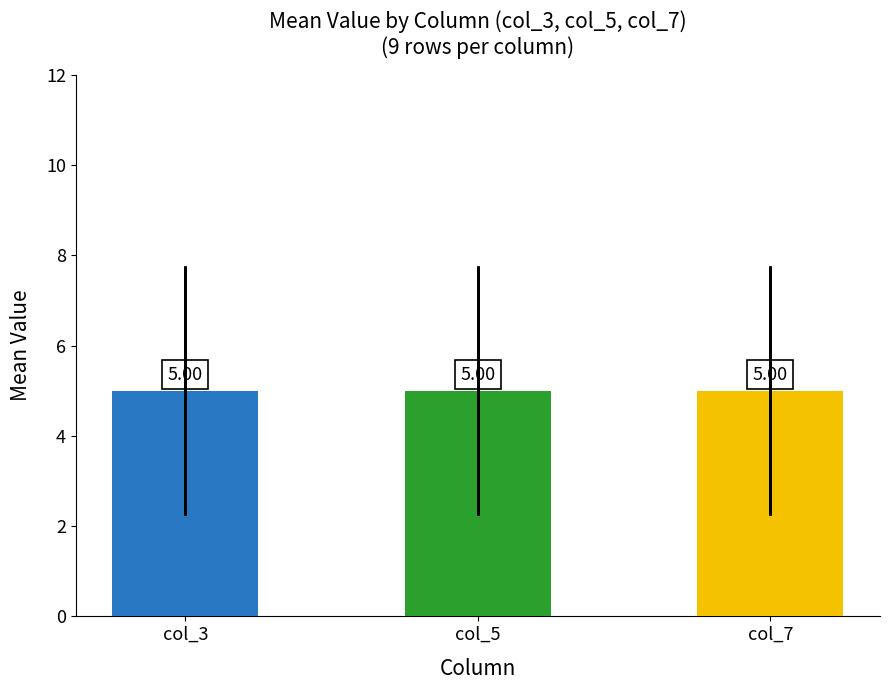

At which category is the sum across all series the highest?

col_3